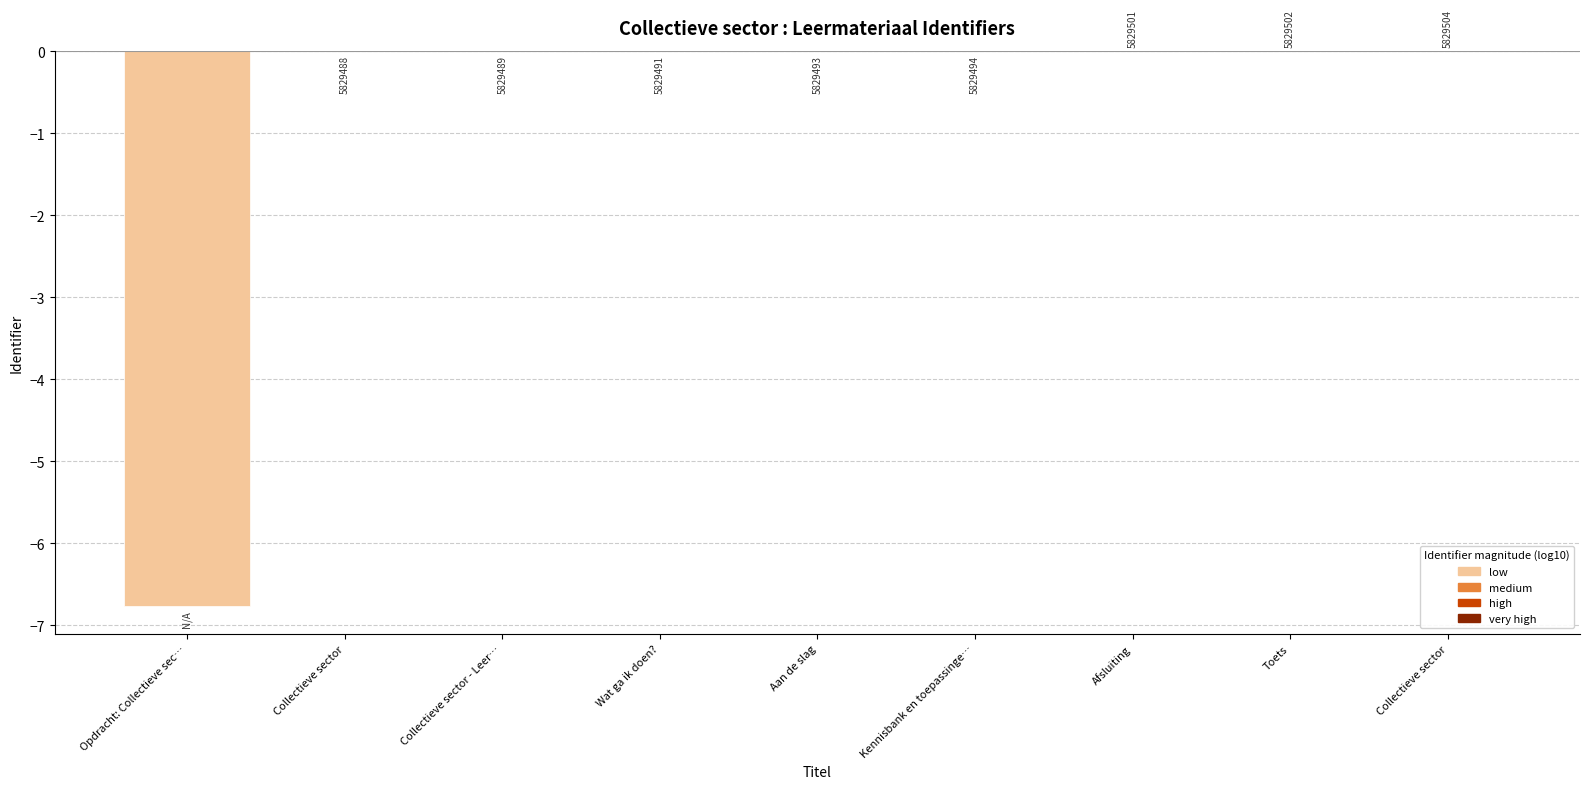

Reading left to right, transcribe all the data shown in this chart.

-6.8	-0.0	-0.0	-0.0	-0.0	-0.0	0.0	0.0	0.0